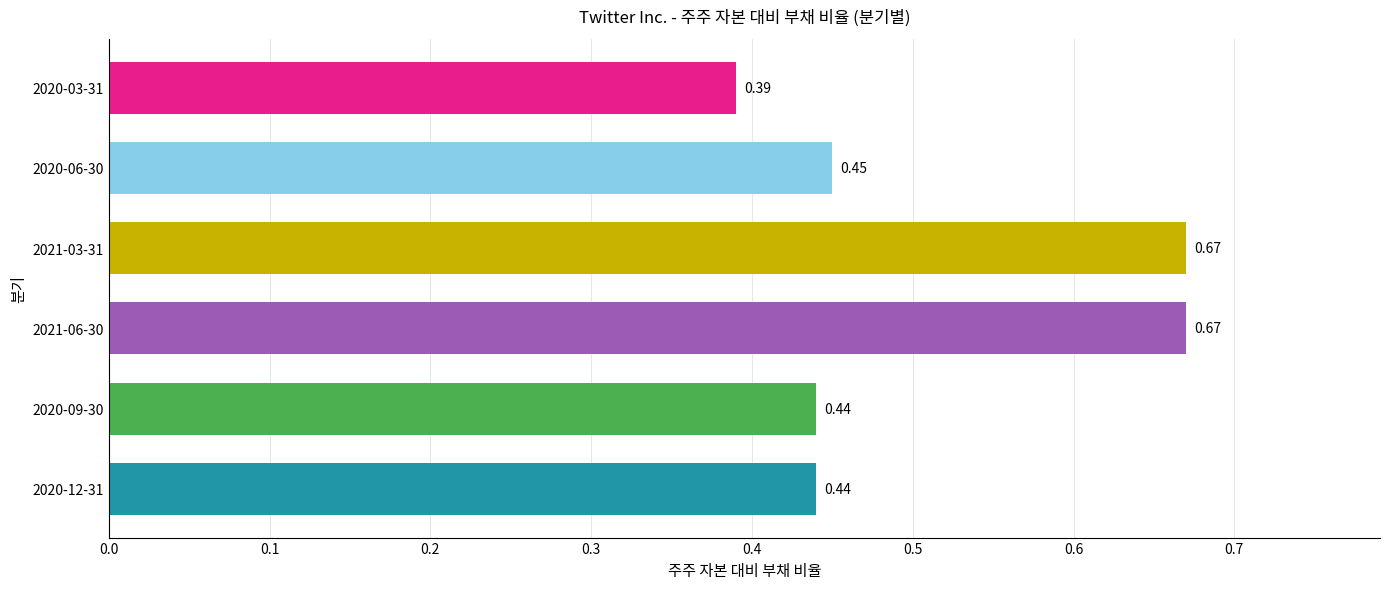

Which has a higher value, 2020-09-30 or 2020-03-31?

2020-09-30